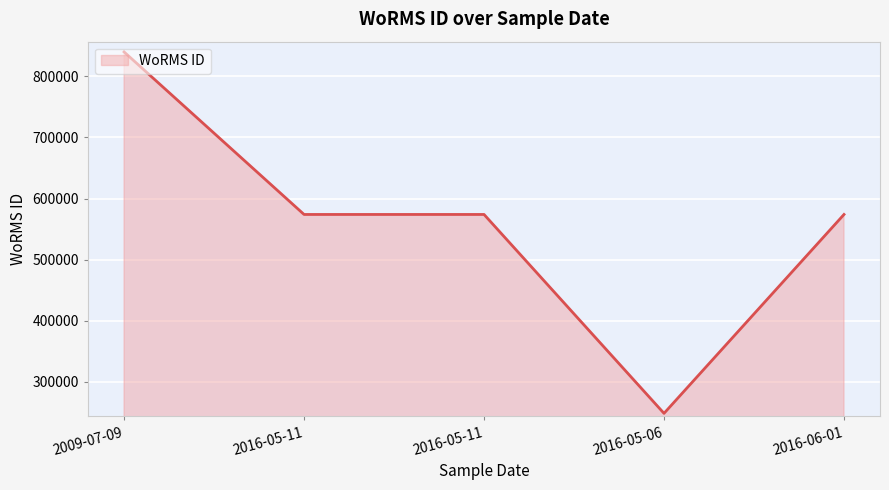

At which category does the chart reach its peak across all series?

2009-07-09